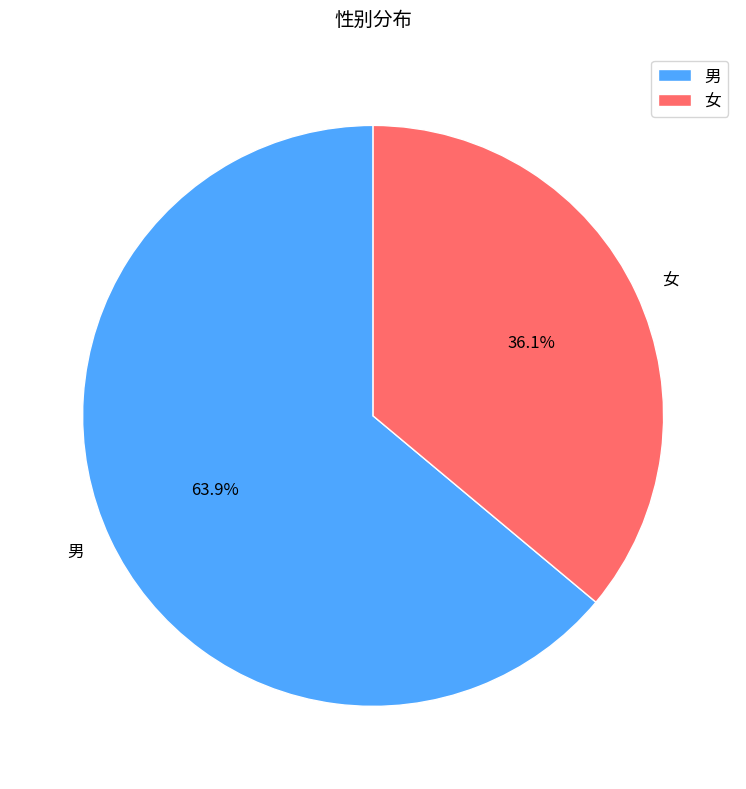

The 女 slice represents 23% of the pie. True or false?

False